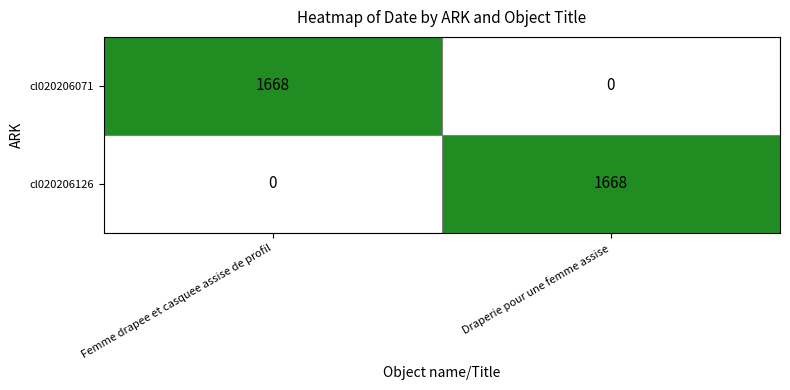

Reading left to right, list all the values displayed in this chart.

cl020206071: 1668	0
cl020206126: 0	1668